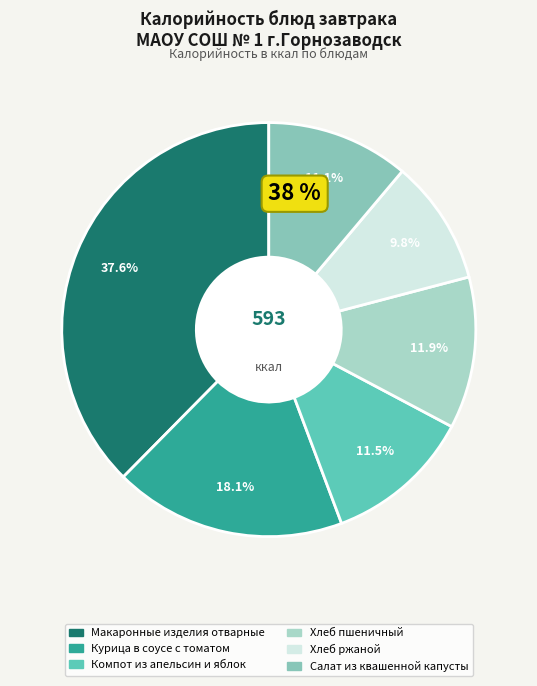

Is there any slice that represents more than half of the pie?

No